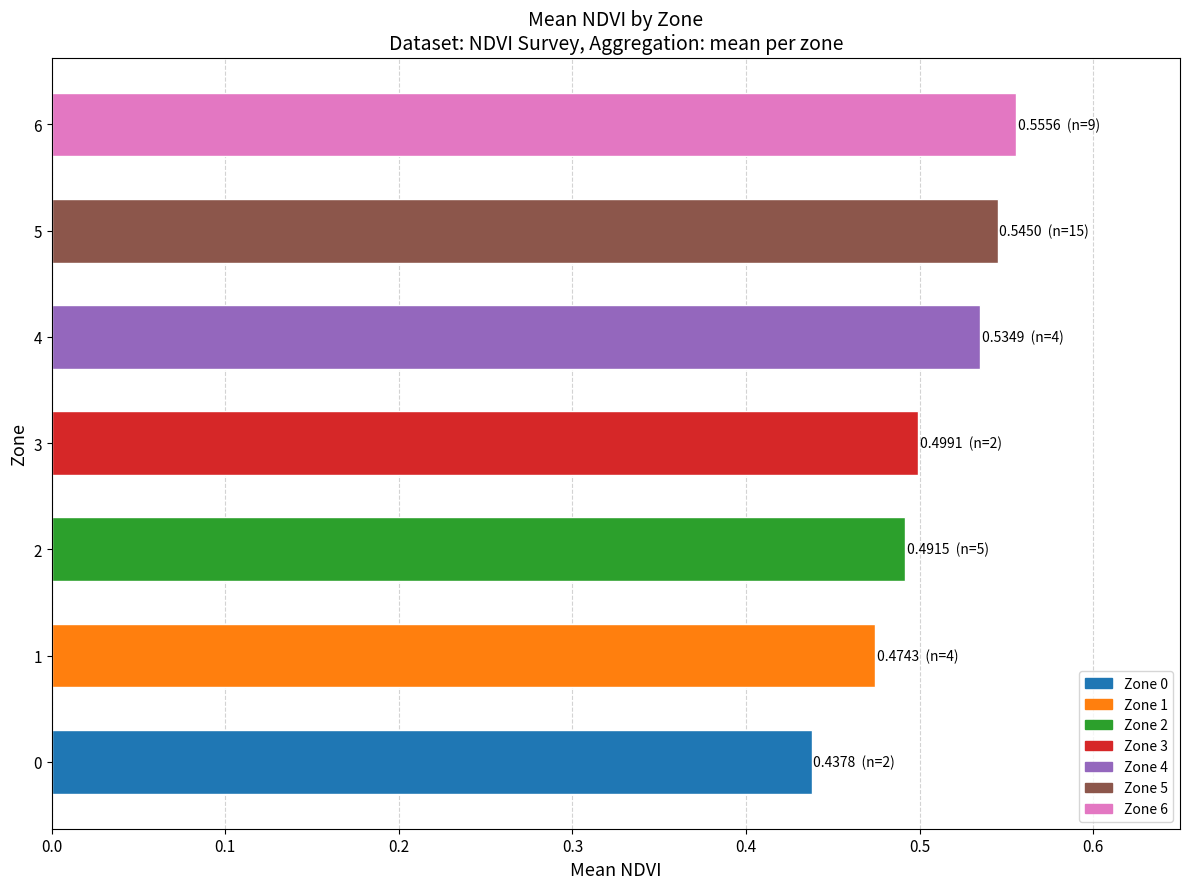

The chart shows a value of 0.5 at 2. True or false?

True